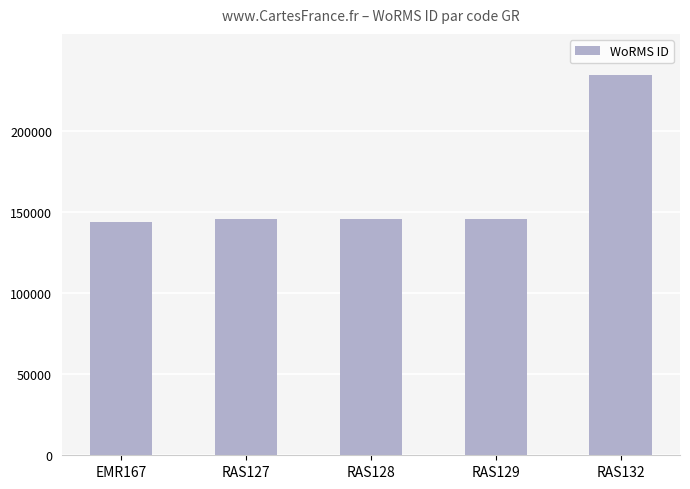

At which label is the value closest to 189119?

RAS129